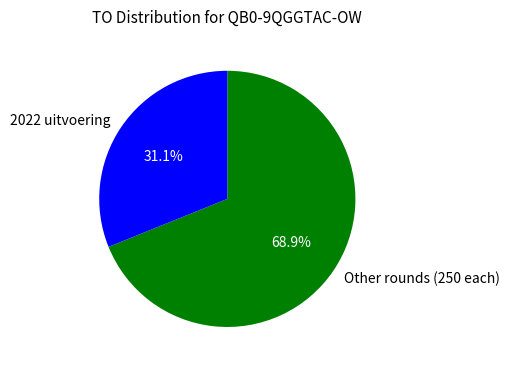

Which slice represents more than half of the pie?

Other rounds (250 each)